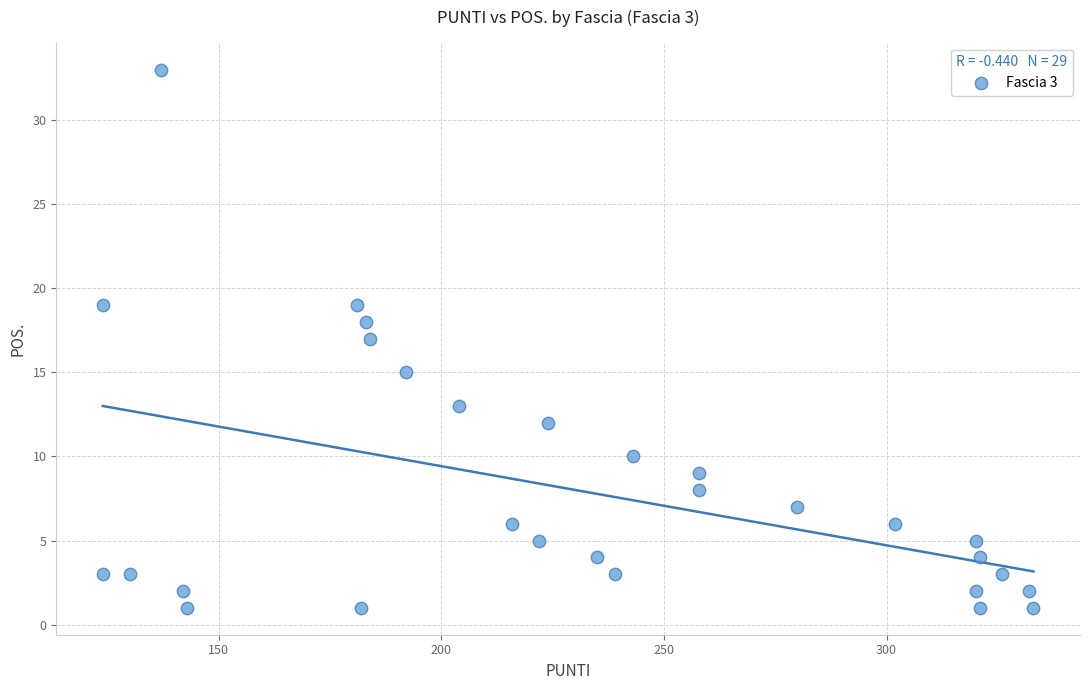

What is the range of Y values (max minus min)?

32